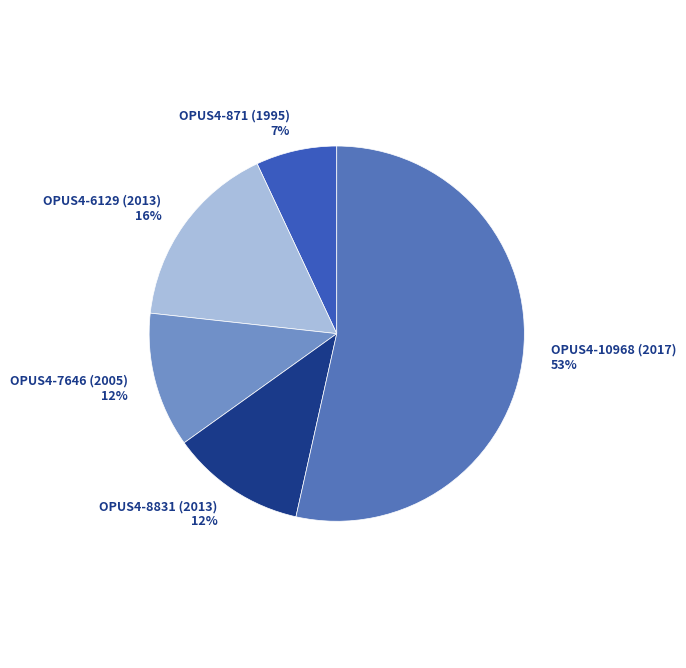

Between OPUS4-10968 (2017) and OPUS4-7646 (2005), which is larger?

OPUS4-10968 (2017)